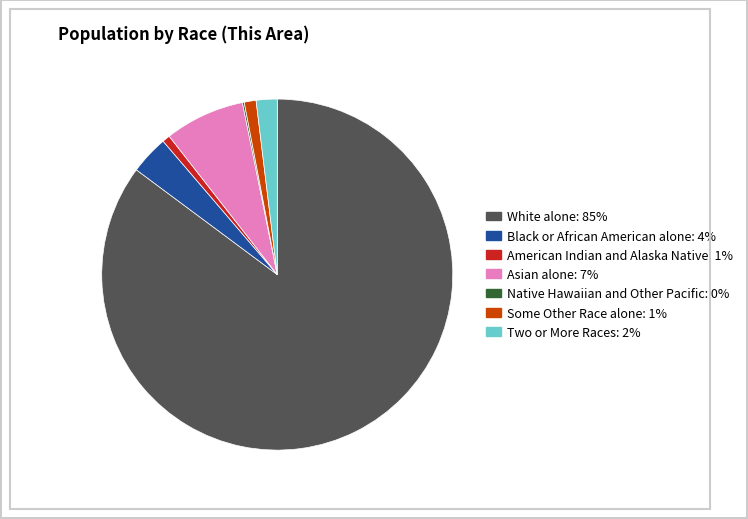

Is White alone the majority of the pie?

Yes